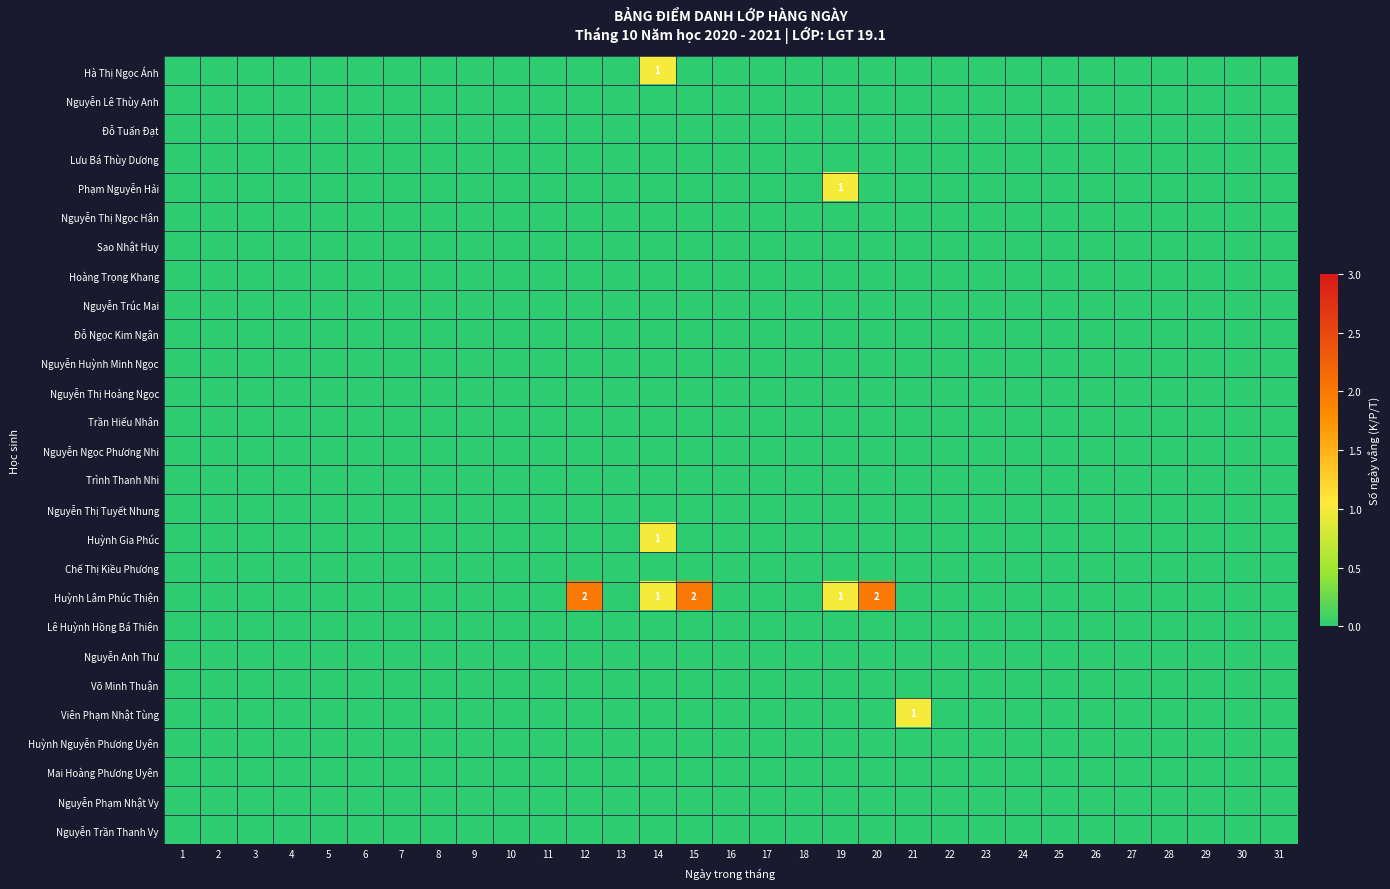

Which has a higher value, 9 or 18?

9